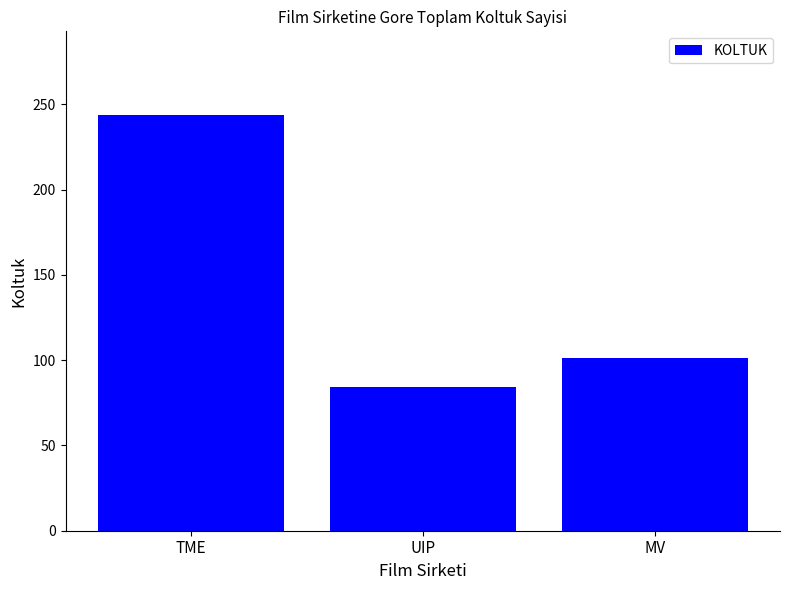

Reading left to right, transcribe all the data shown in this chart.

244	84	101